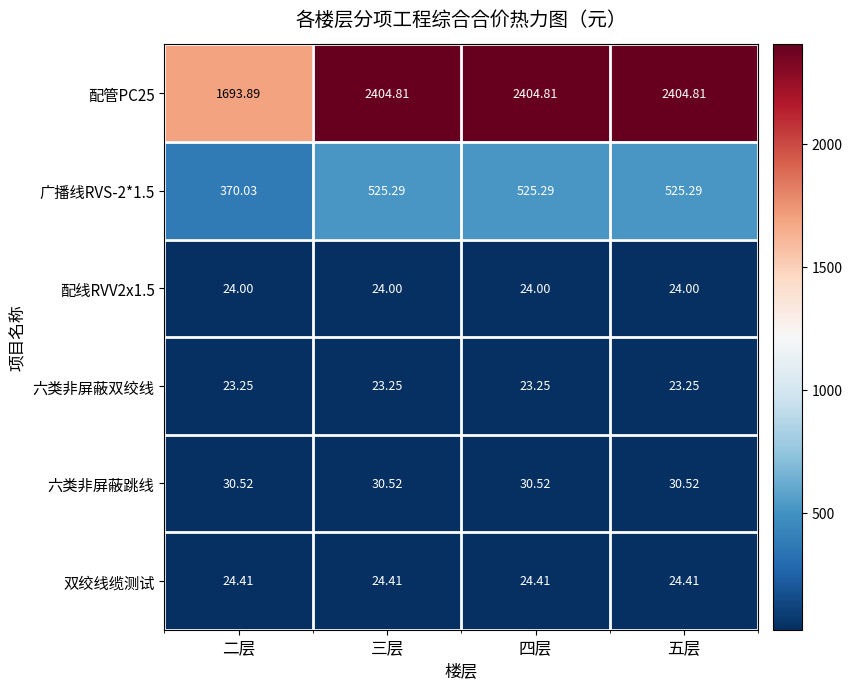

Is the value of 双绞线缆测试 at 四层 greater than the value of 六类非屏蔽跳线 at 二层?

No